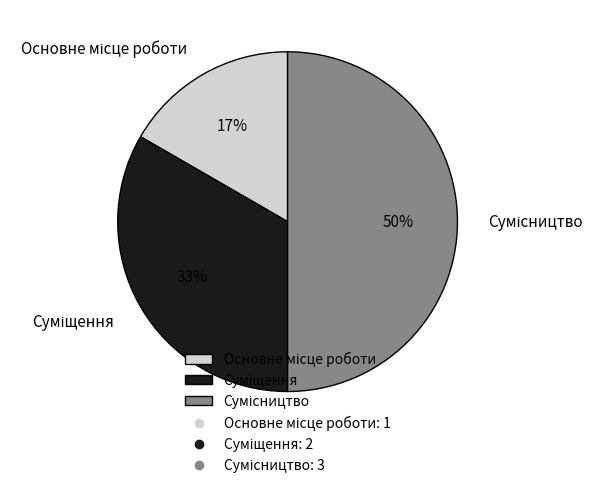

To the nearest percent, what is the difference between the largest and smallest slice percentages?

33%